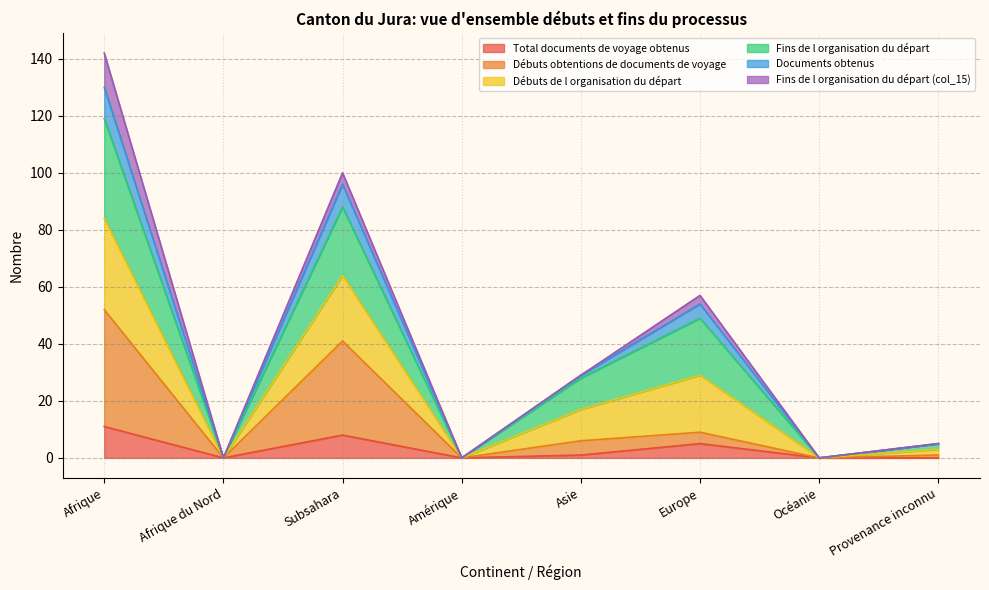

True or false: Total documents de voyage obtenus has more than 0 interior local peaks.

True